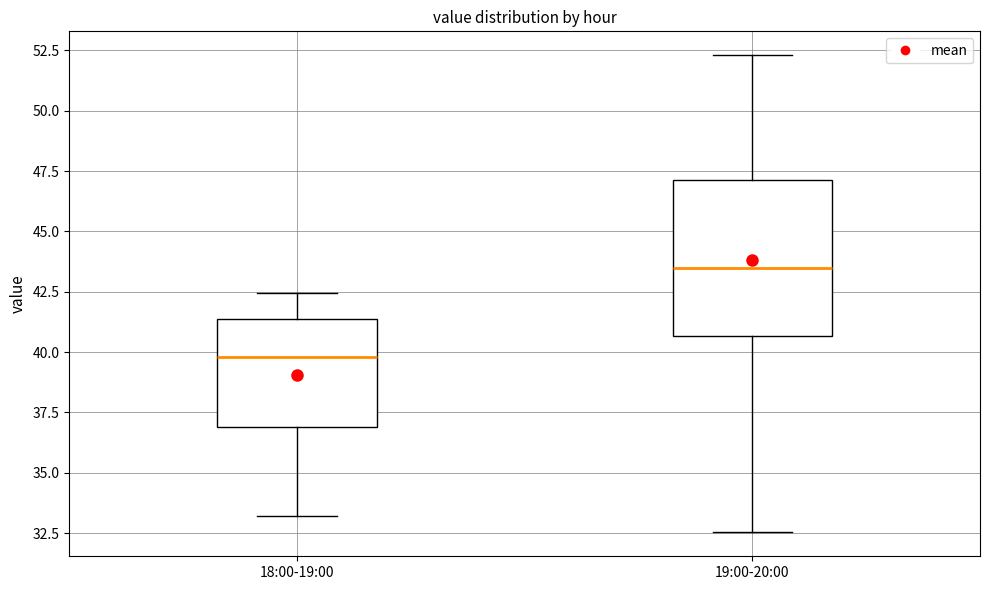

Which box has the lowest median line?

18:00-19:00